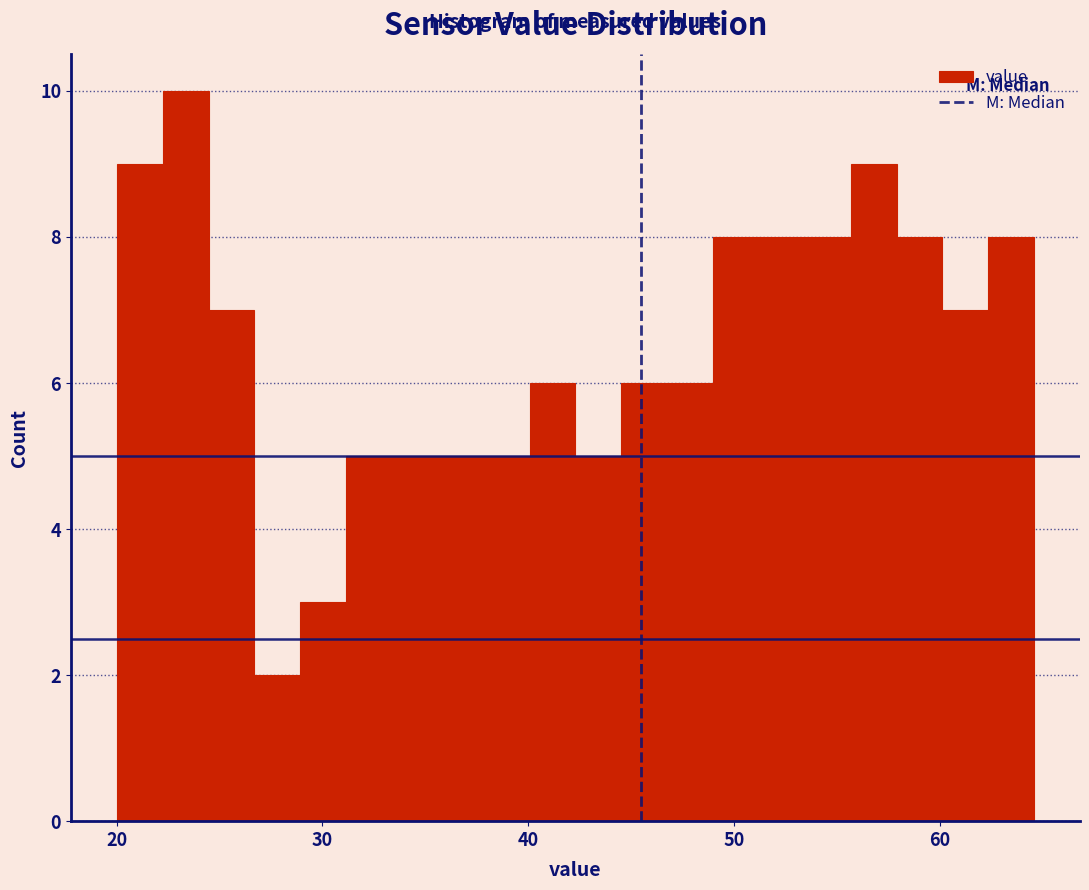

Read against the x-axis, roughly where is the centre of the tallest bar?

23